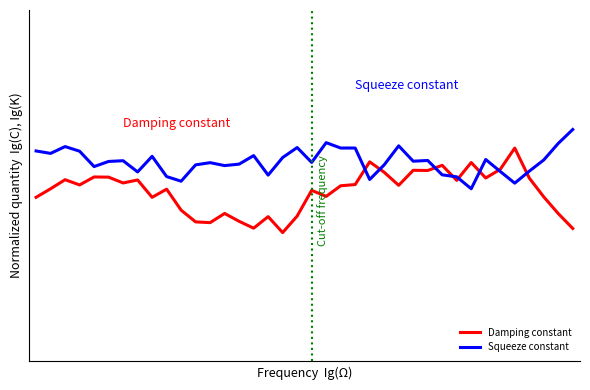

What is the value of the Squeeze constant point at the 13th from the left?

0.6